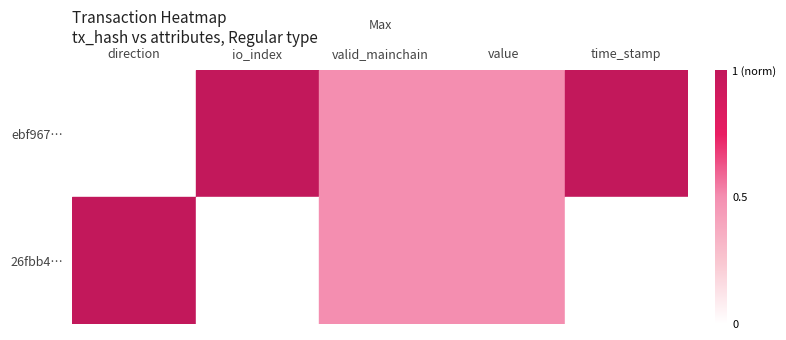

How many data points does each series have?

5